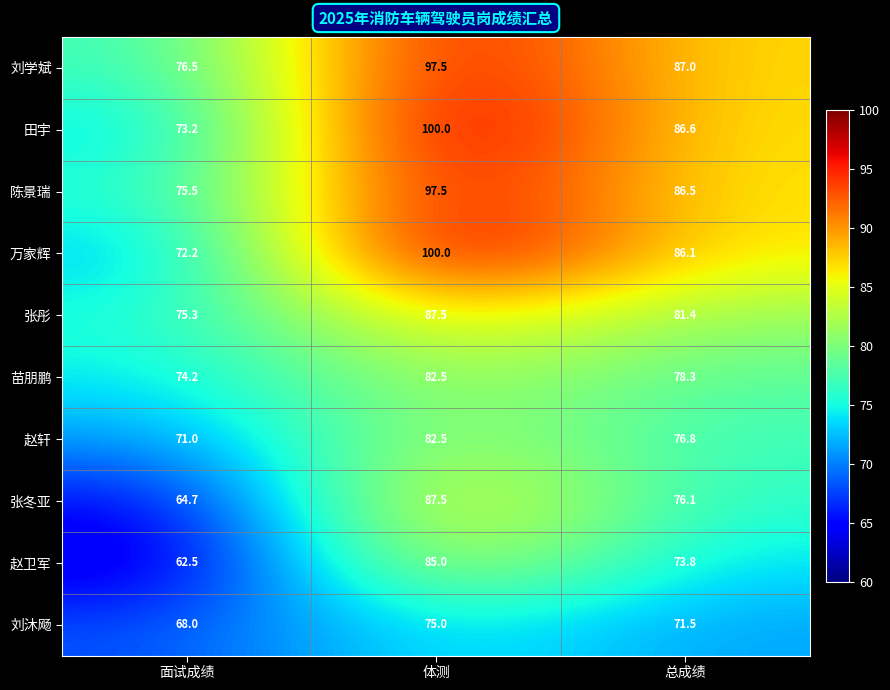

What is the difference between the maximum and minimum values in the 苗朋鹏 series?

8.3